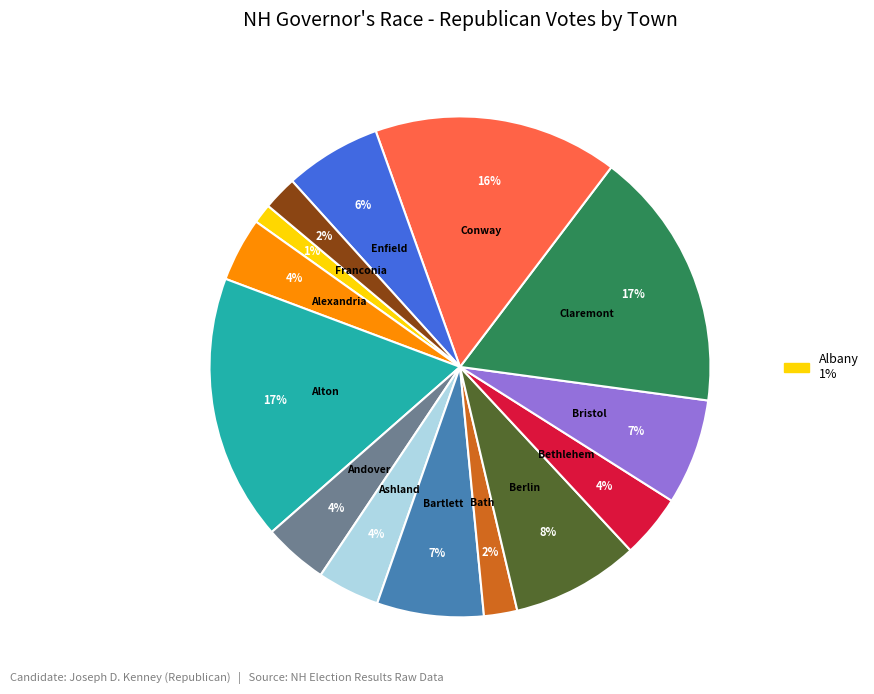

How many segments does this pie chart have?

14